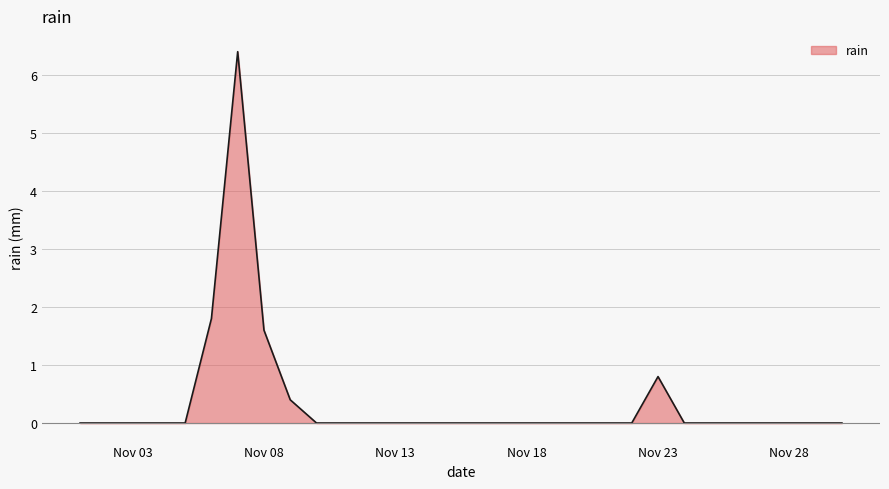

What is the greatest value displayed?

6.4